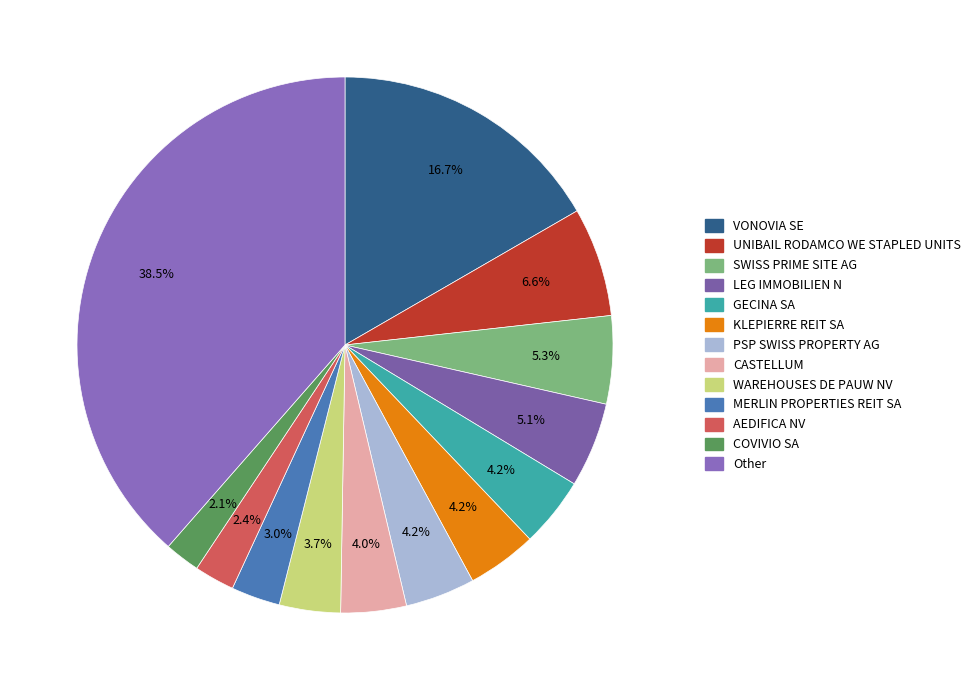

To the nearest percent, what percentage of the pie is CASTELLUM?

4%